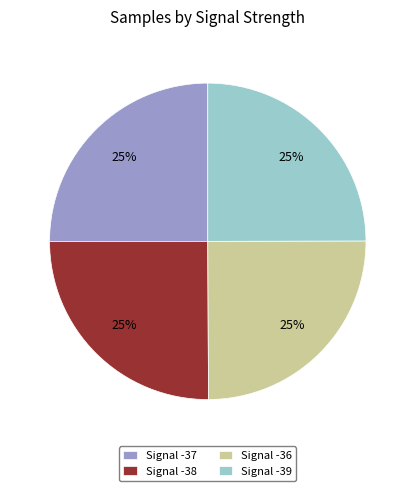

Approximately how many times larger is the value at Signal -38 compared to Signal -36?

1.0